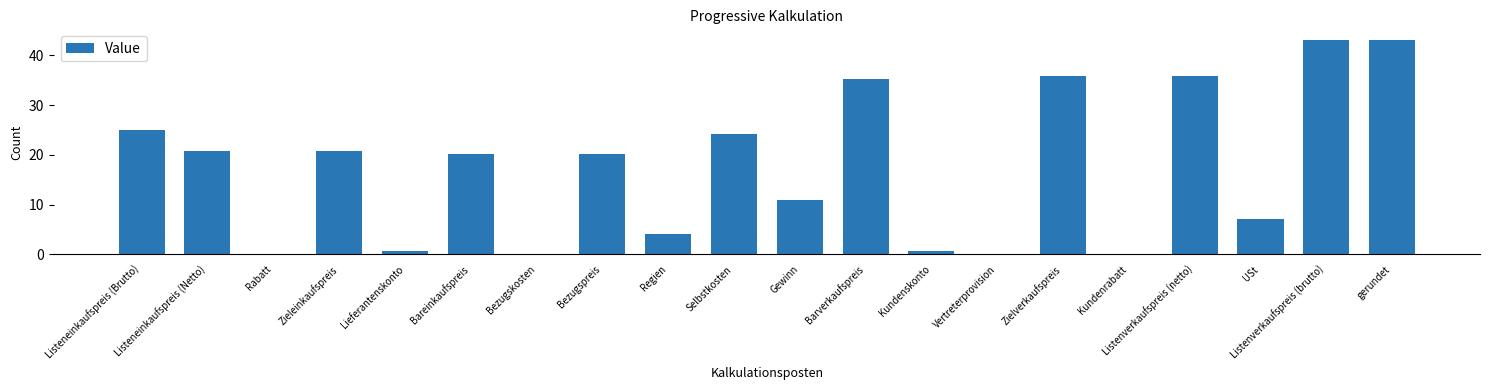

True or false: the data shows 35.2 at Barverkaufspreis.

True